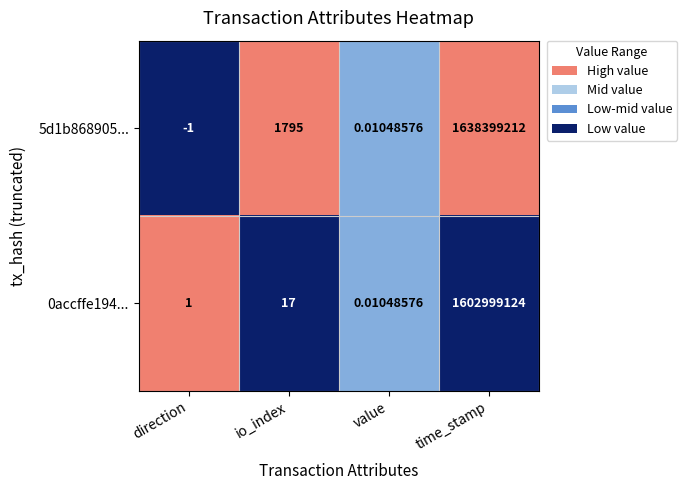

List the labels in order of 0accffe194... value, smallest first.

value, direction, io_index, time_stamp